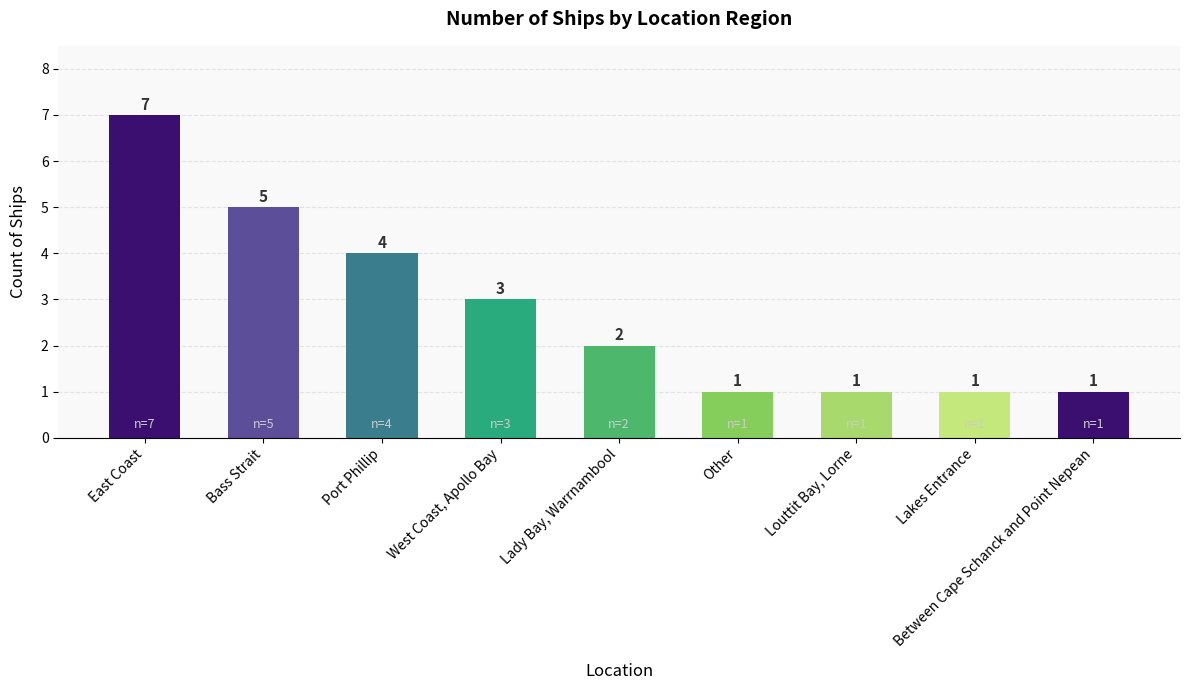

What is the difference between the maximum and minimum values?

6